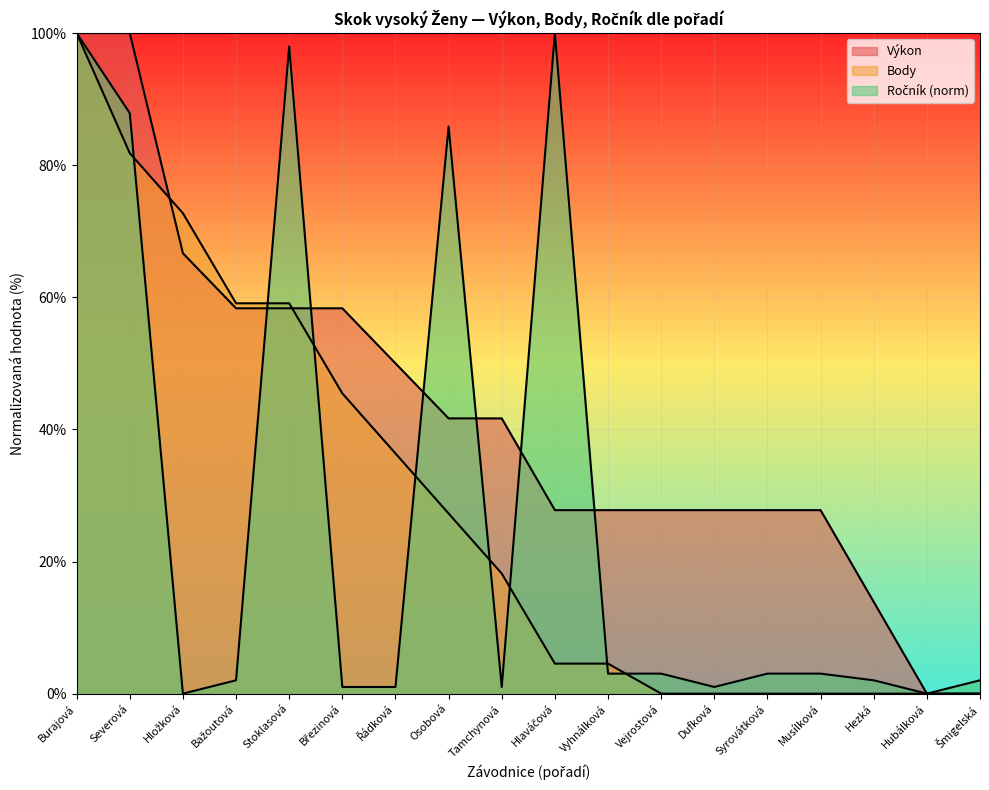

Count the number of data series in this chart.

3